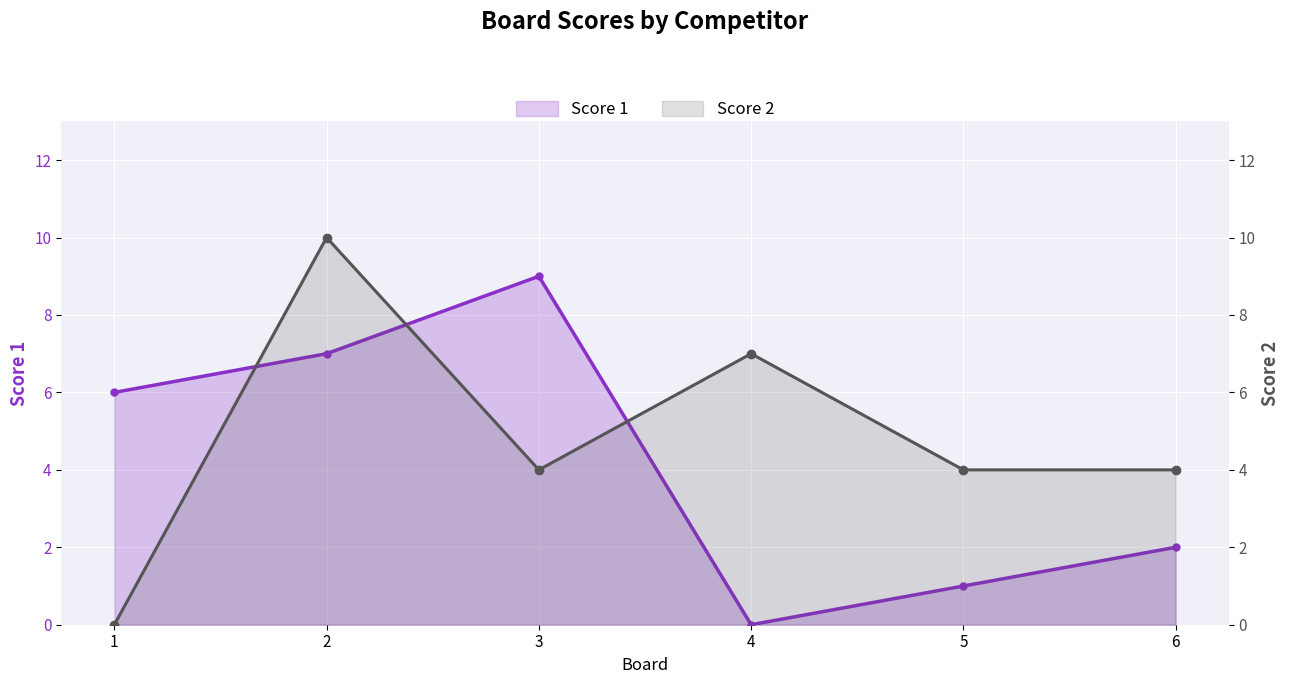

Which label corresponds to the smallest value in the chart?

4